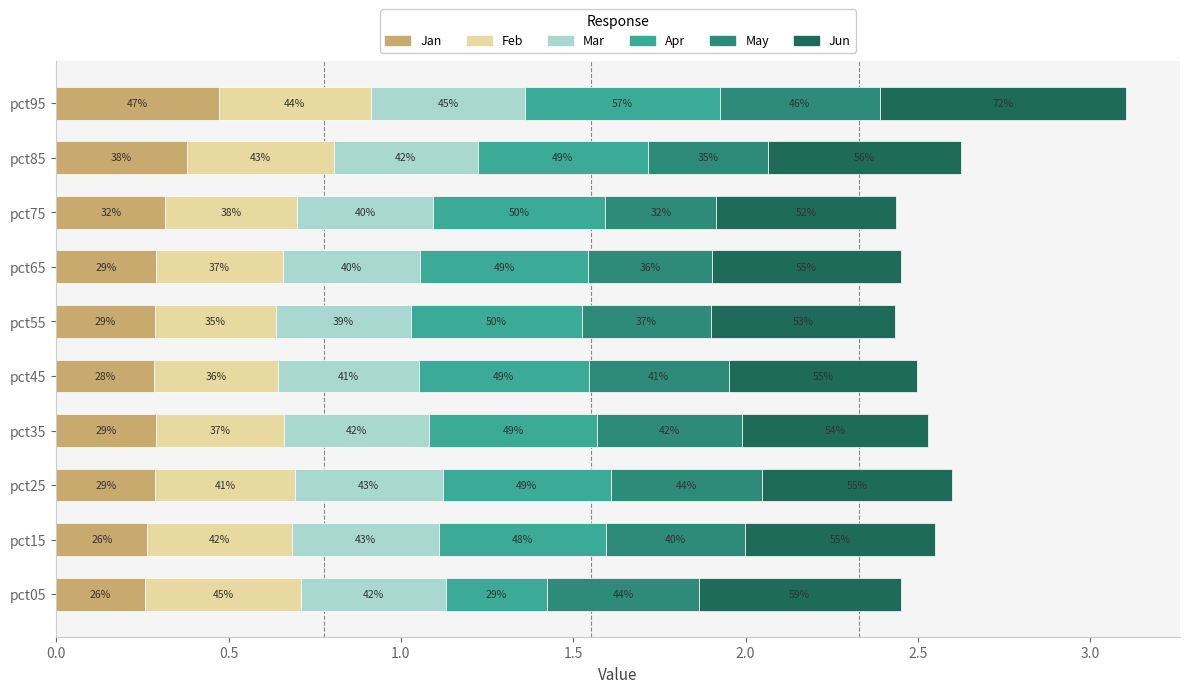

Reading left to right, transcribe all the data shown in this chart.

Jan: 0.3	0.3	0.3	0.3	0.3	0.3	0.3	0.3	0.4	0.5
Feb: 0.5	0.4	0.4	0.4	0.4	0.4	0.4	0.4	0.4	0.4
Mar: 0.4	0.4	0.4	0.4	0.4	0.4	0.4	0.4	0.4	0.4
Apr: 0.3	0.5	0.5	0.5	0.5	0.5	0.5	0.5	0.5	0.6
May: 0.4	0.4	0.4	0.4	0.4	0.4	0.4	0.3	0.3	0.5
Jun: 0.6	0.6	0.6	0.5	0.5	0.5	0.5	0.5	0.6	0.7